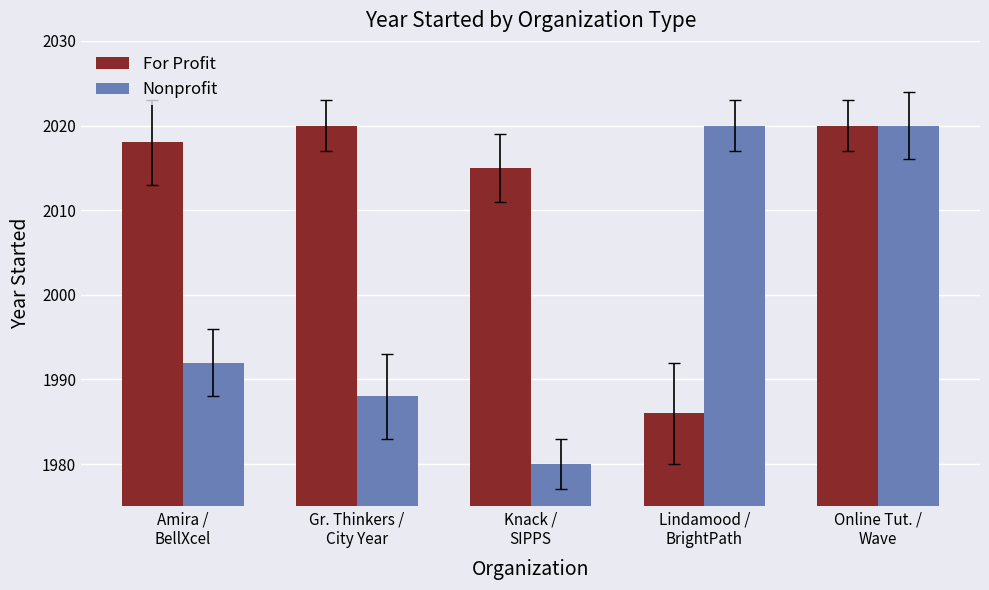

At Lindamood /
BrightPath, list the series in order from largest to smallest.

Nonprofit, For Profit